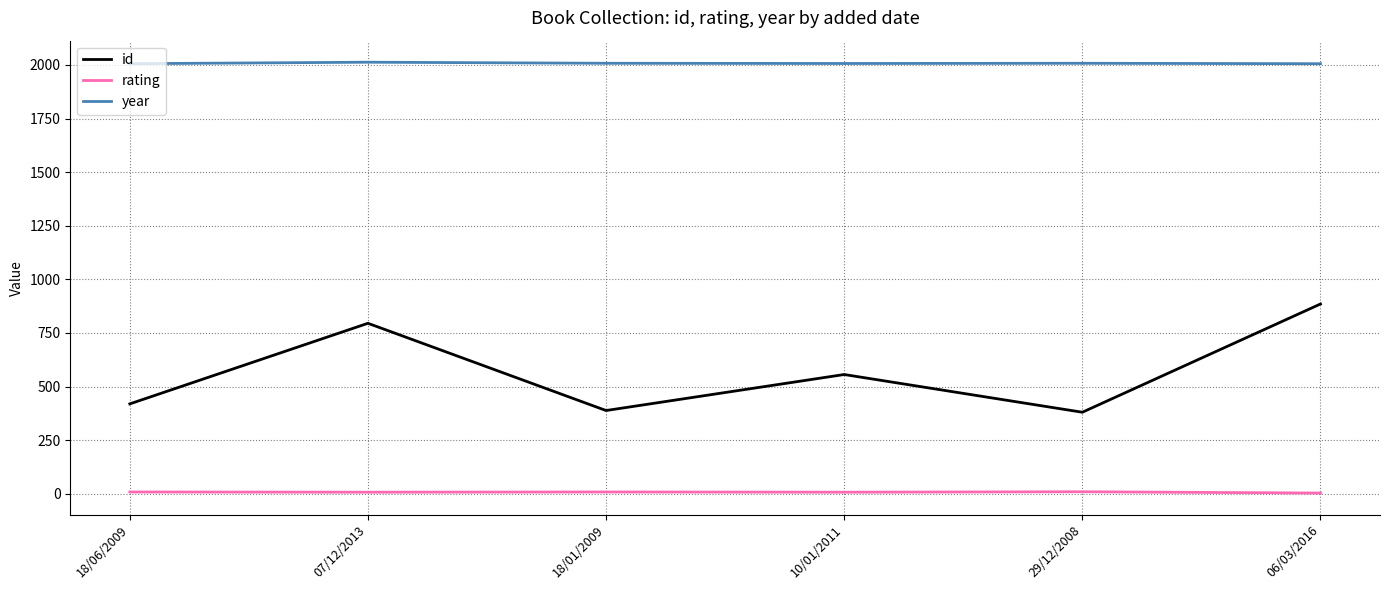

What are all the series names shown in the legend?

id, rating, year